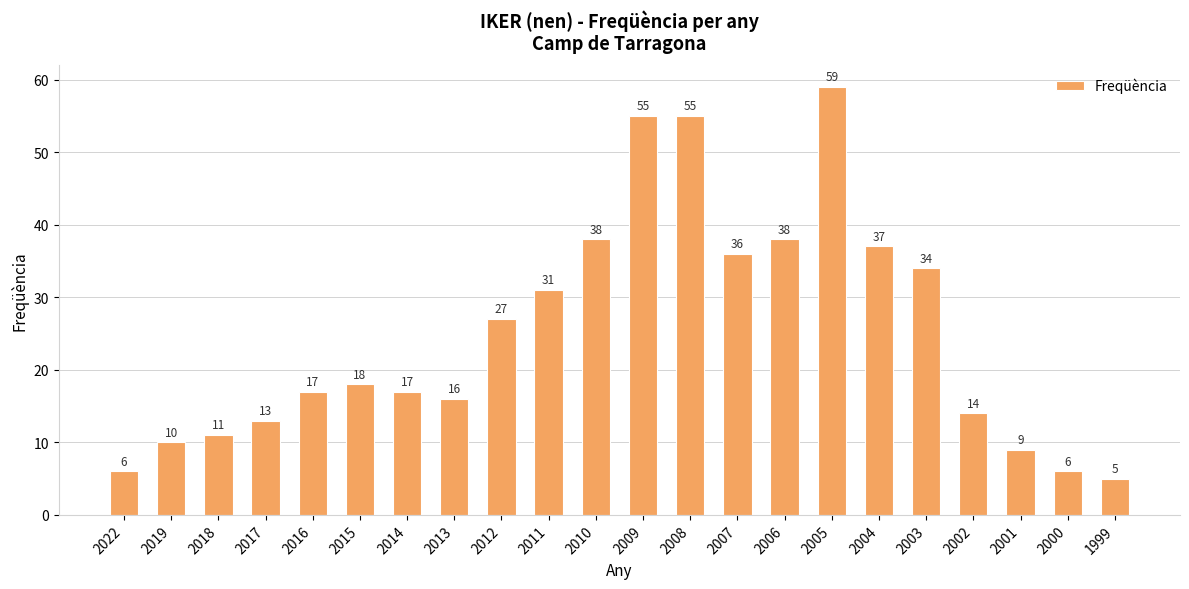

Reading left to right, list all the values displayed in this chart.

2022=6	2019=10	2018=11	2017=13	2016=17	2015=18	2014=17	2013=16	2012=27	2011=31	2010=38	2009=55	2008=55	2007=36	2006=38	2005=59	2004=37	2003=34	2002=14	2001=9	2000=6	1999=5